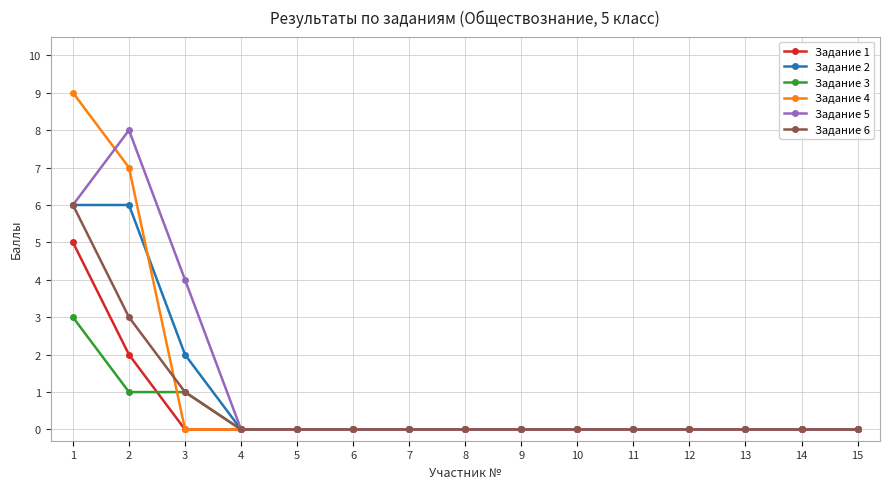

Which label corresponds to the largest value in the chart?

1